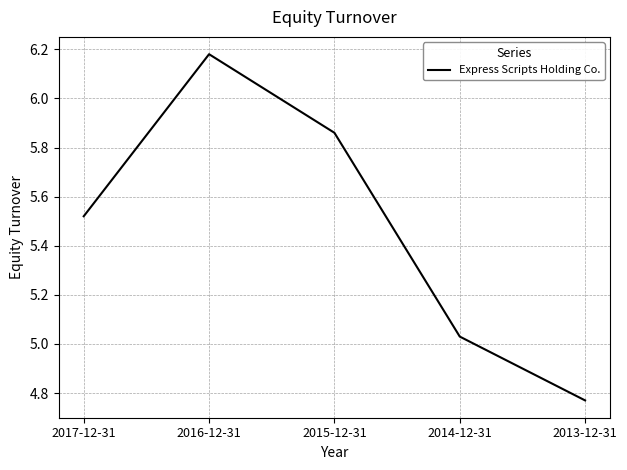

What position from the right is 2013-12-31?

1